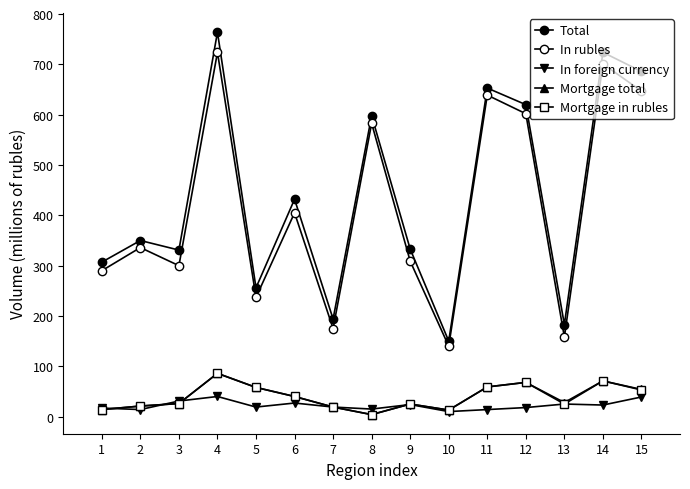

At which label does In rubles reach its peak?

4